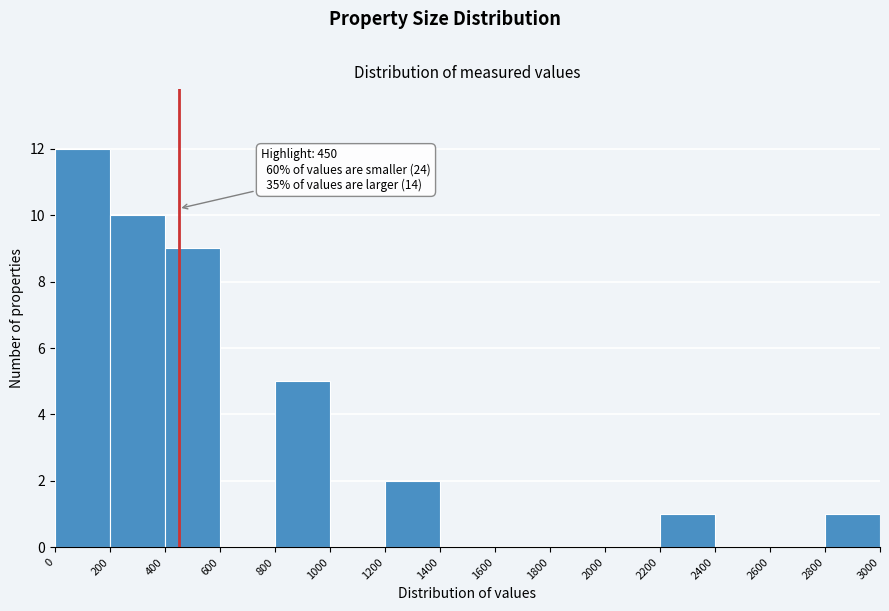

Over which range of the x-axis is the bar tallest?

0 to 200